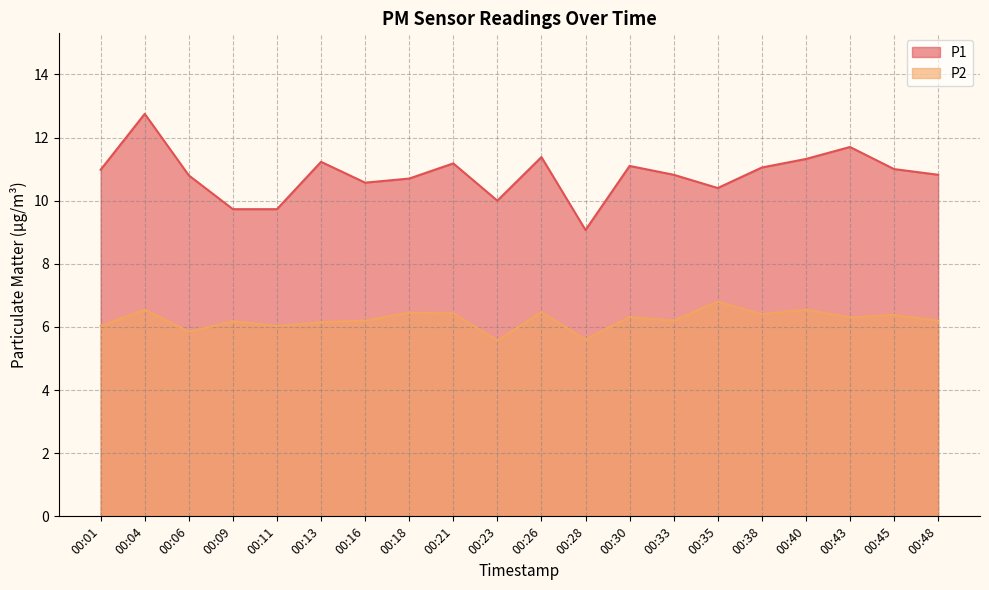

Which has a higher value, 00:18 or 00:48?

00:48